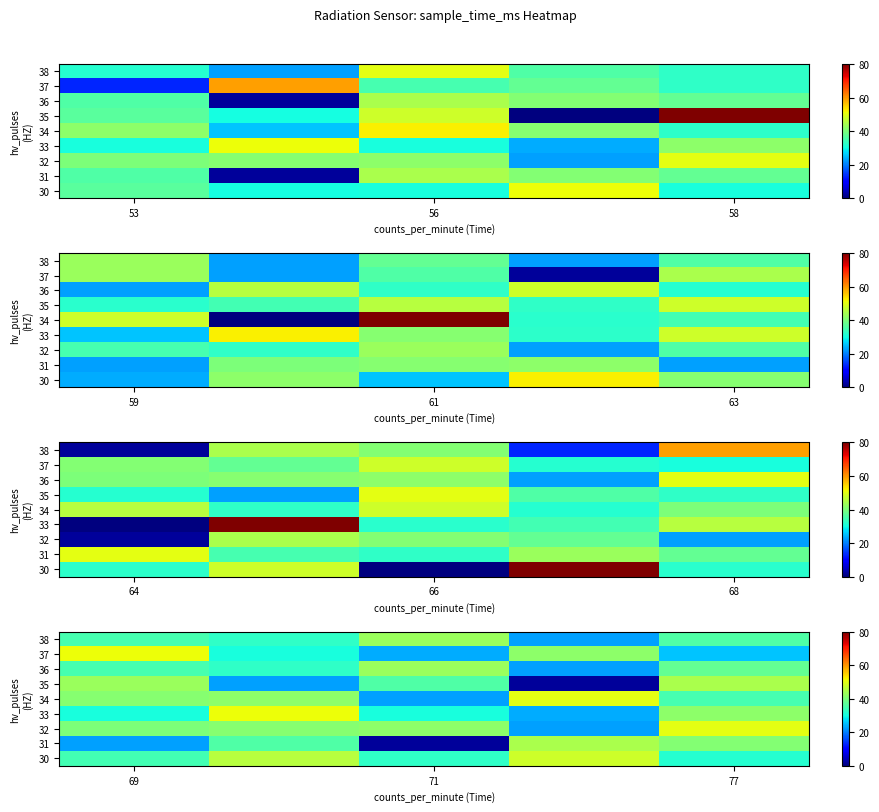

How many data points does each series have?

5